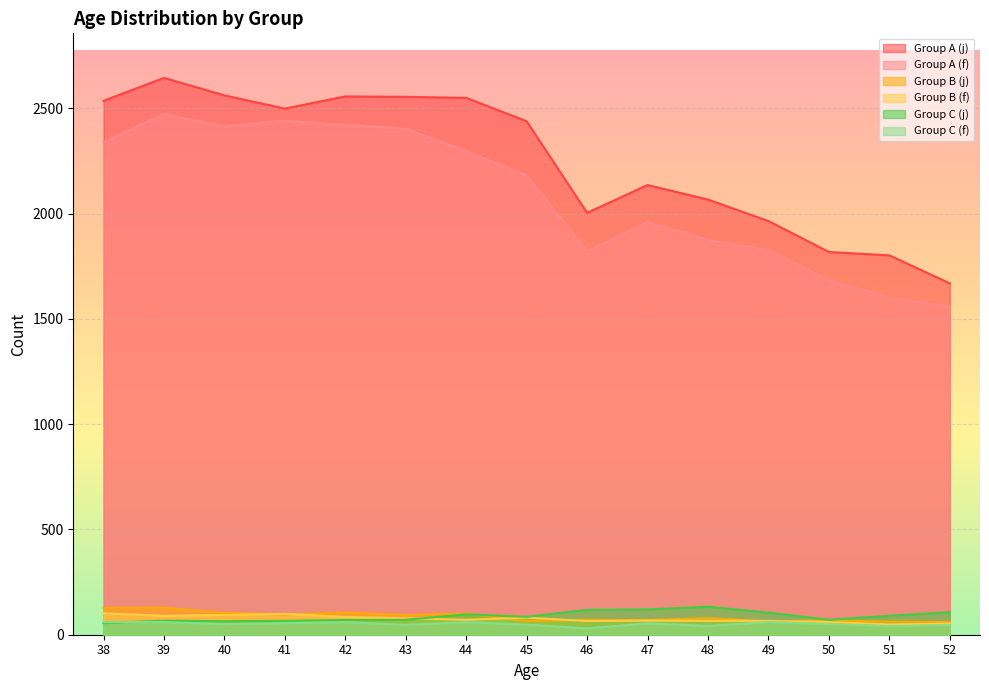

Does the chart display data point markers on the line(s)?

No